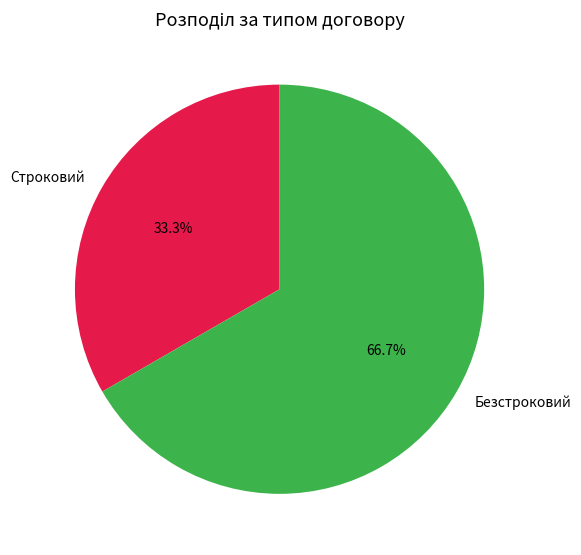

The Безстроковий slice represents 67% of the pie. True or false?

True